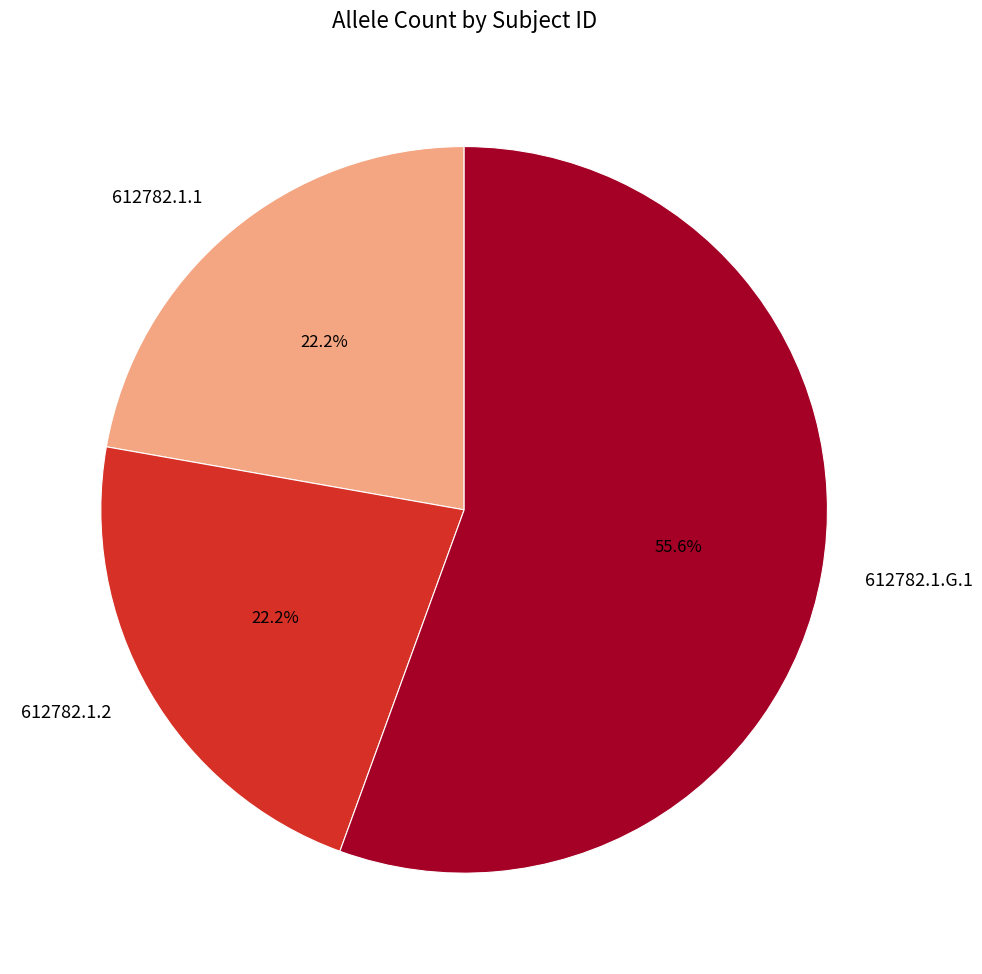

What percentage is the 612782.1.1 slice, to the nearest percent?

22%